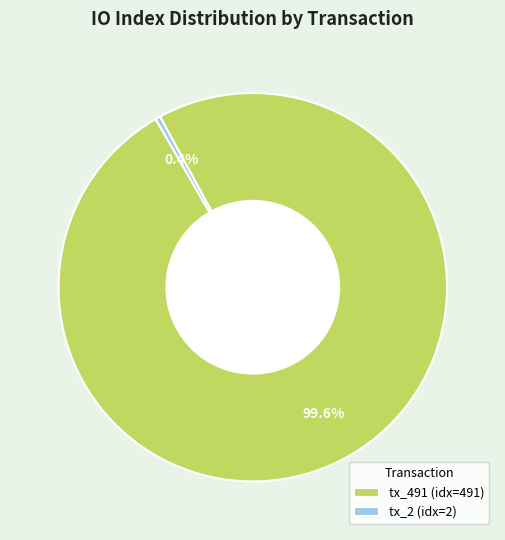

To the nearest percent, what is the combined percentage of tx_491 and tx_2?

100%